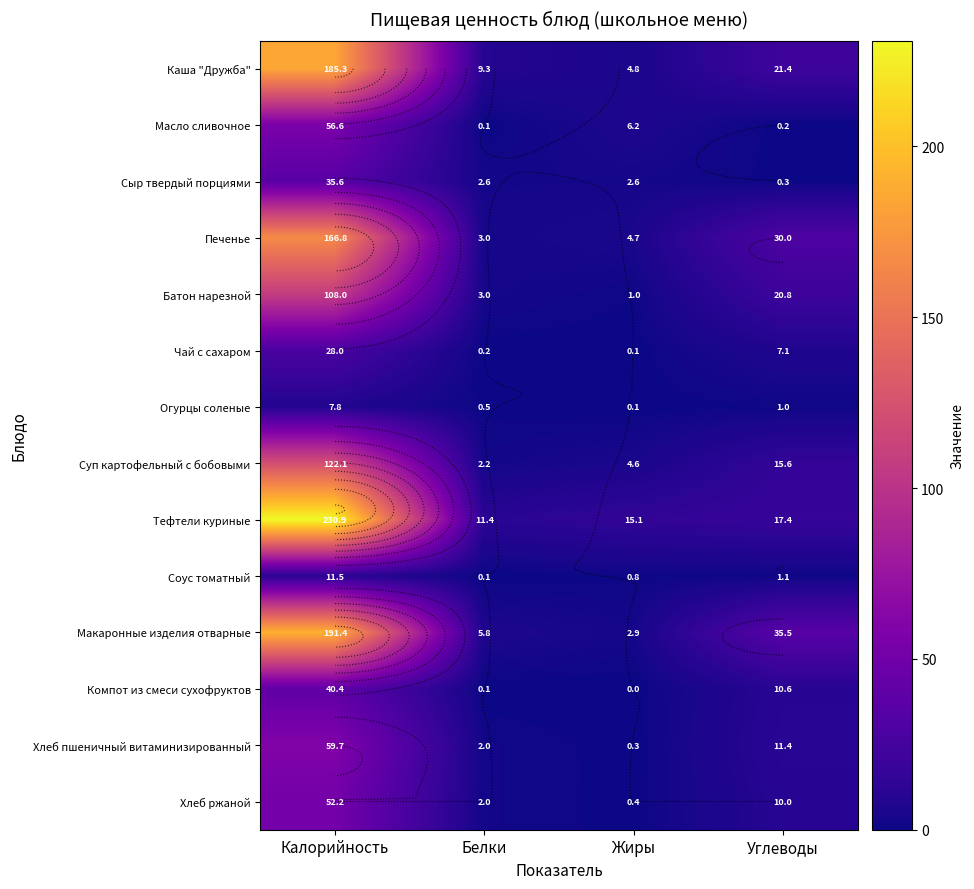

At which category does the chart reach its peak across all series?

Калорийность